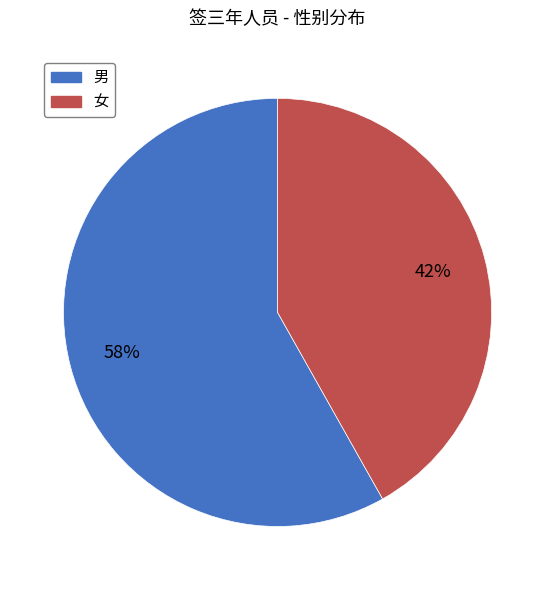

To the nearest percent, what portion does 男 represent?

58%